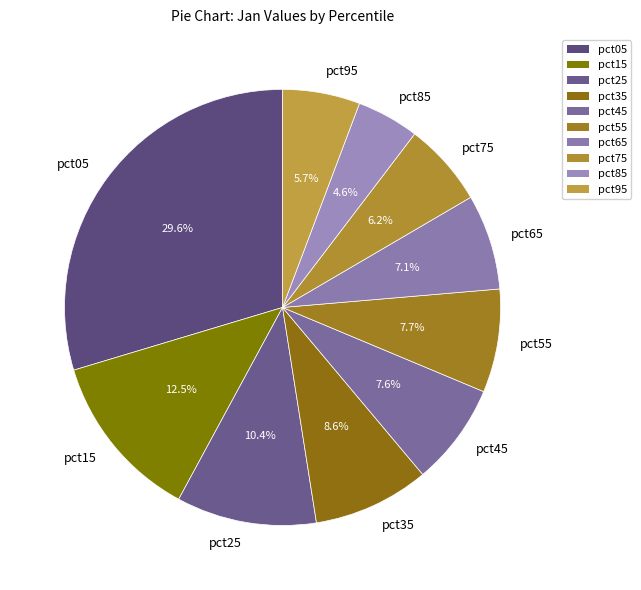

Does any single category account for the majority?

No